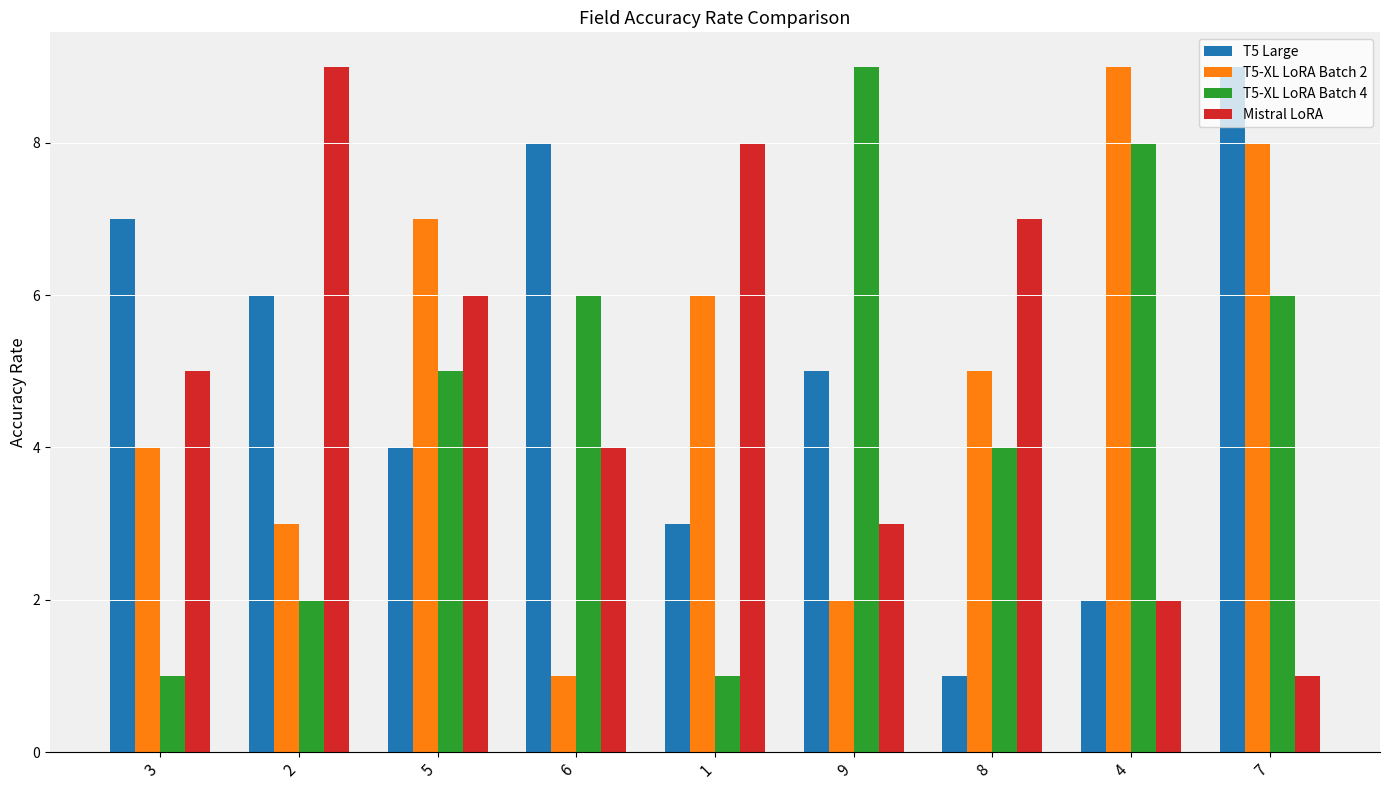

What is the label of the 8th bar from the right?

2